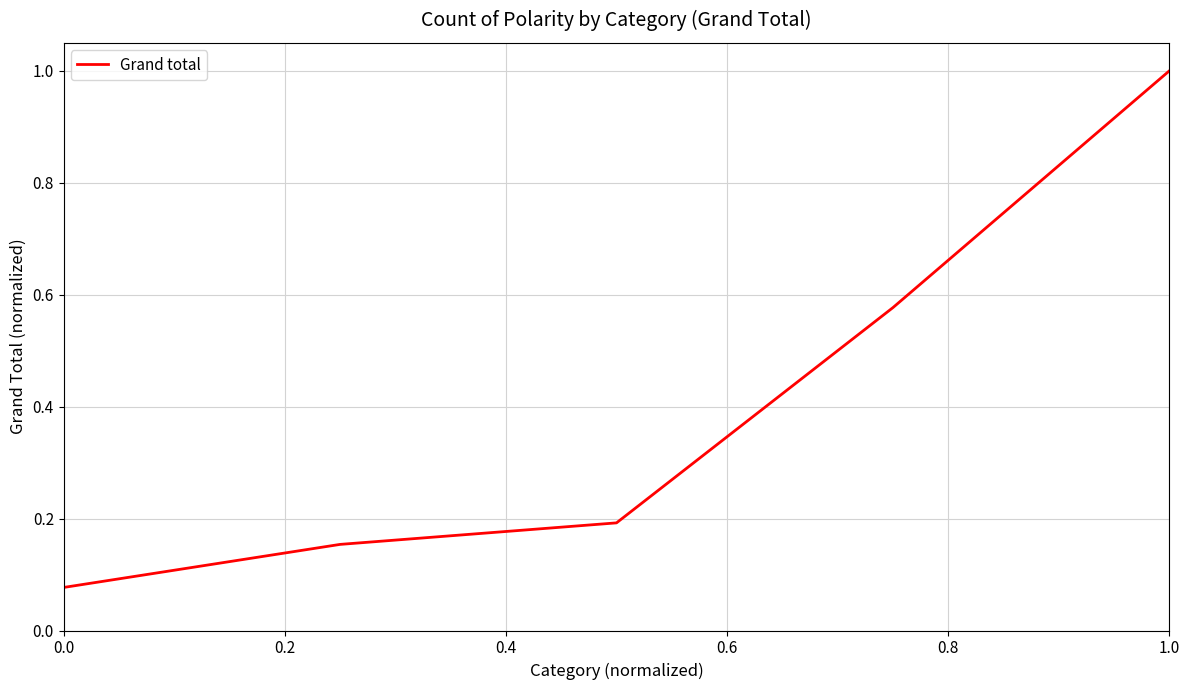

What is the difference between the maximum and minimum values?

0.9